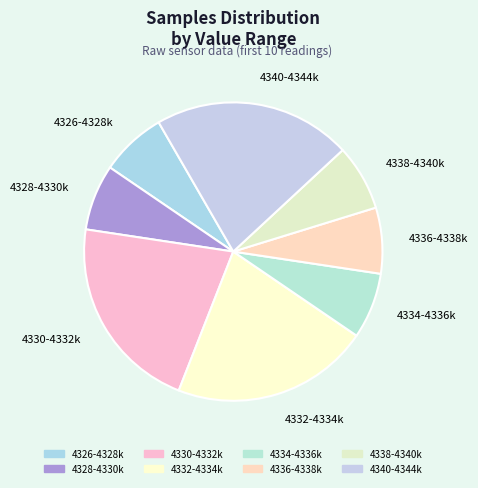

Approximately how many times larger is the value at 4326-4328k compared to 4334-4336k?

1.0